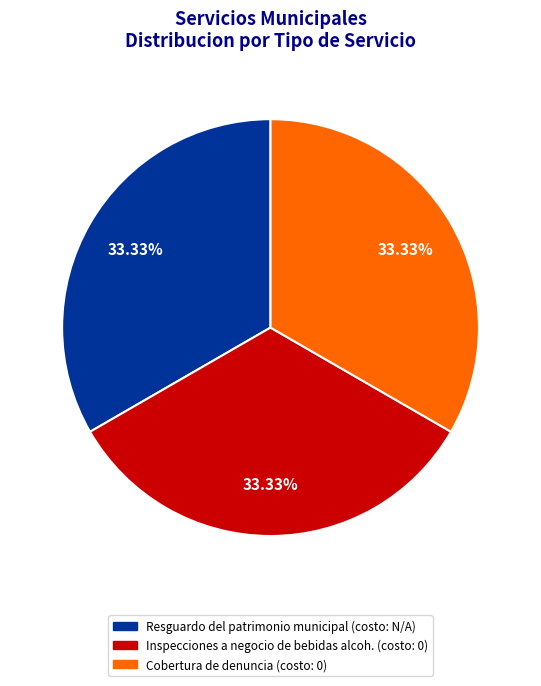

Is there any slice that represents more than half of the pie?

No